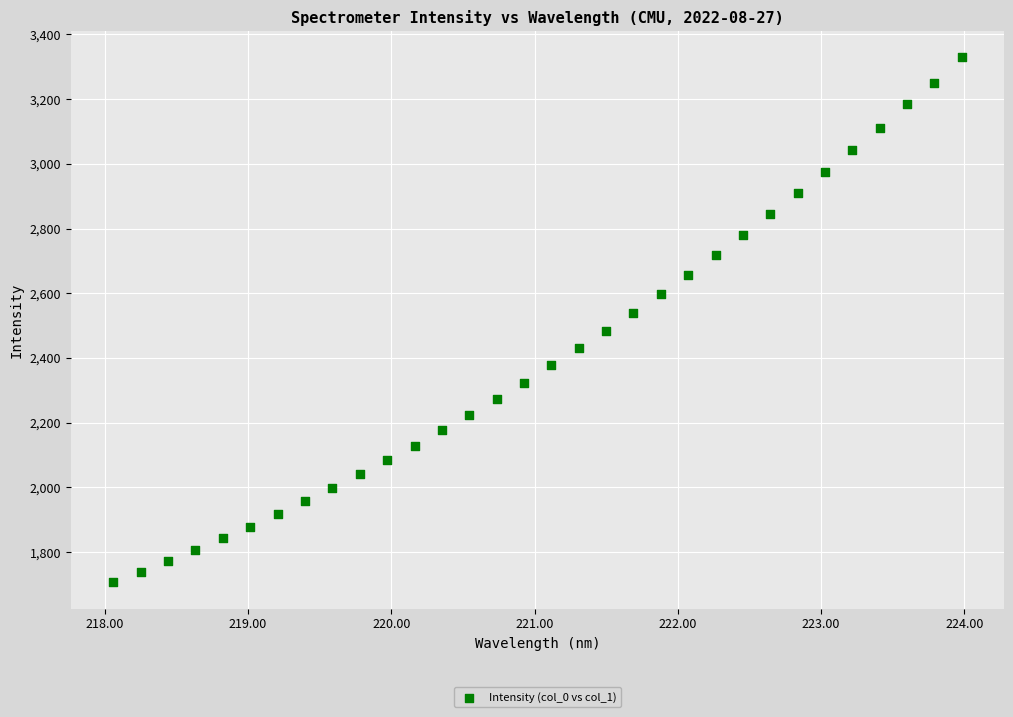

What is the range of Y values (max minus min)?

1622.3